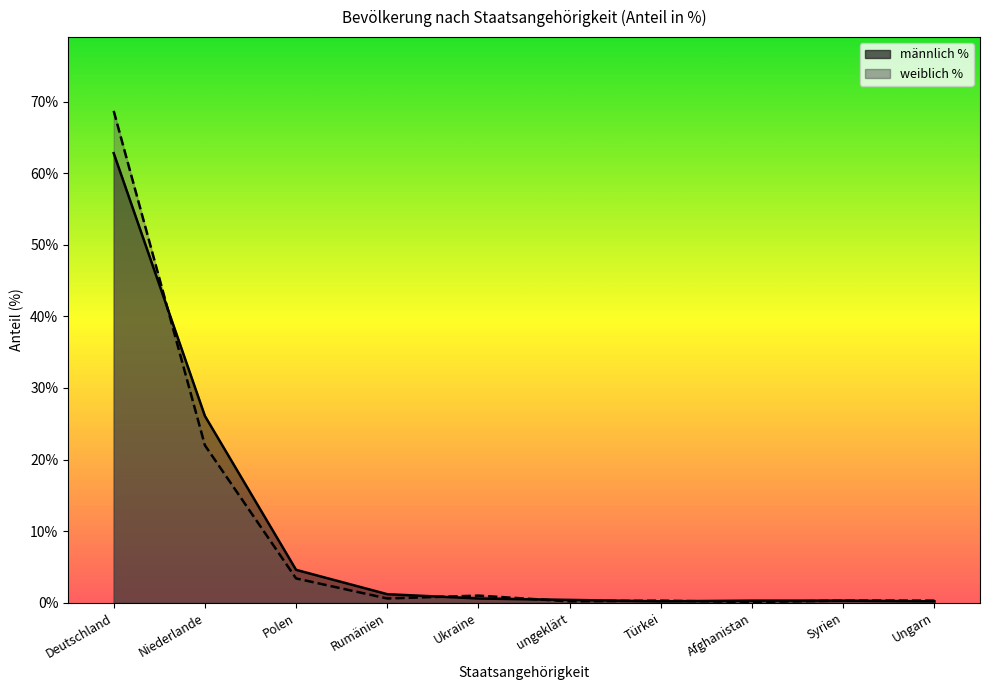

Count the number of categories in the chart.

10